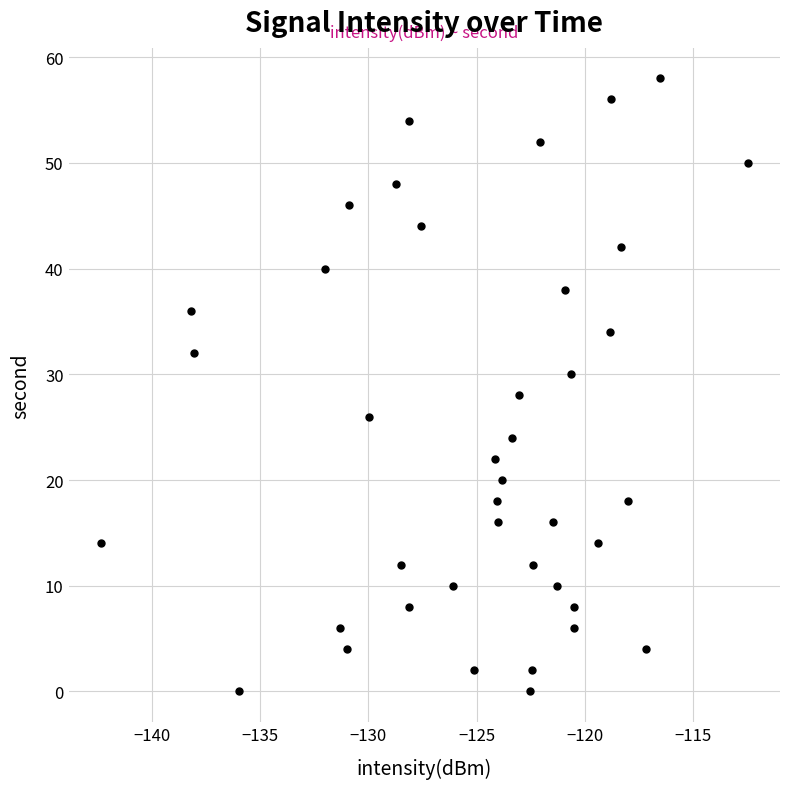

What is the range of Y values (max minus min)?

58